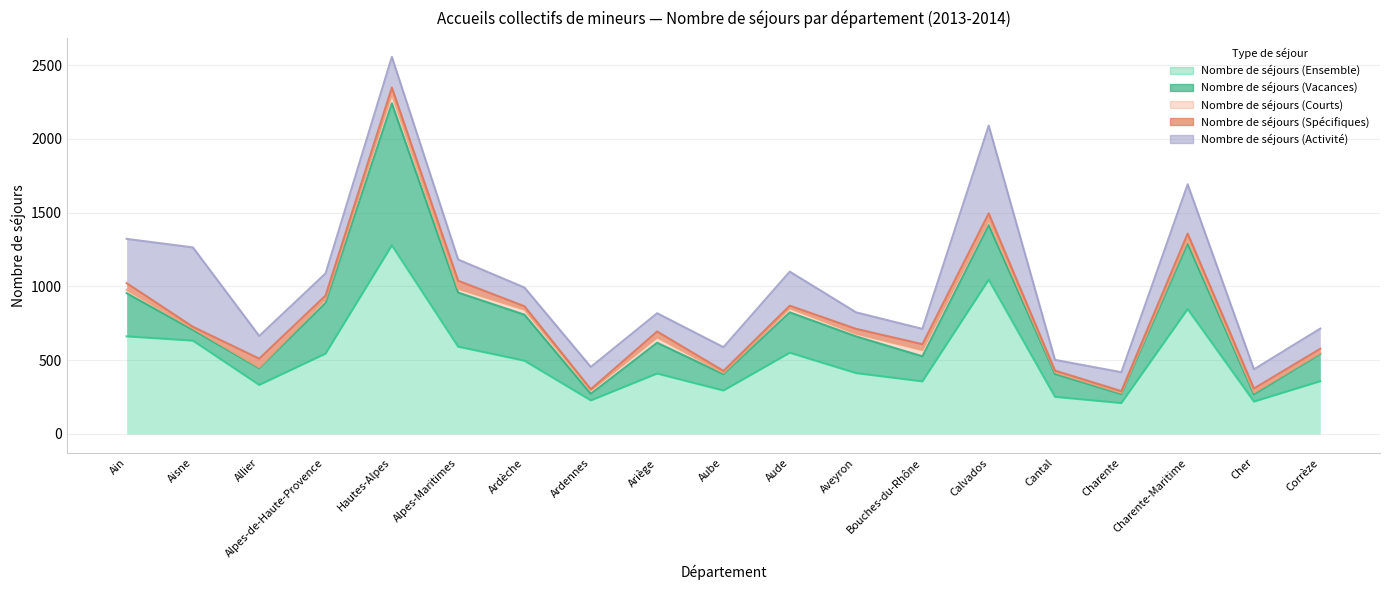

At which category does the chart reach its peak across all series?

Hautes-Alpes